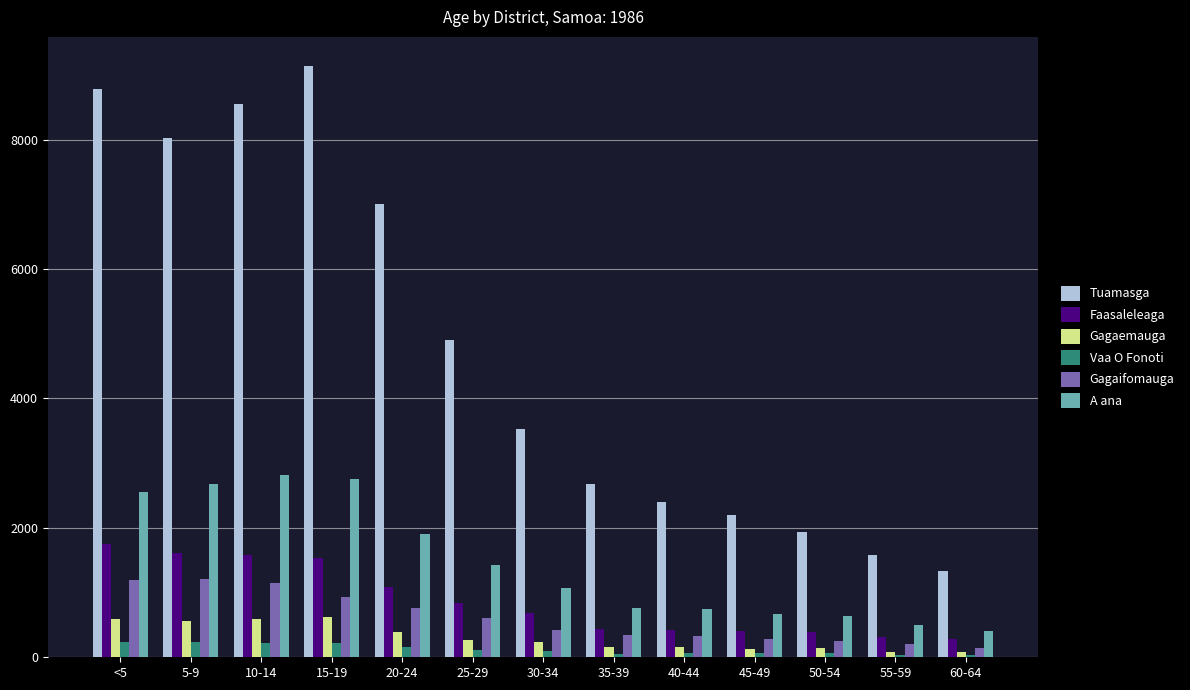

At 30-34, list the series in order from smallest to largest.

Vaa O Fonoti, Gagaemauga, Gagaifomauga, Faasaleleaga, A ana, Tuamasga